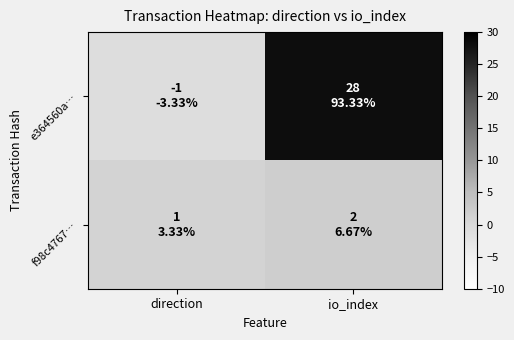

At io_index, list the series in order from smallest to largest.

f98c4767…, e364560a…